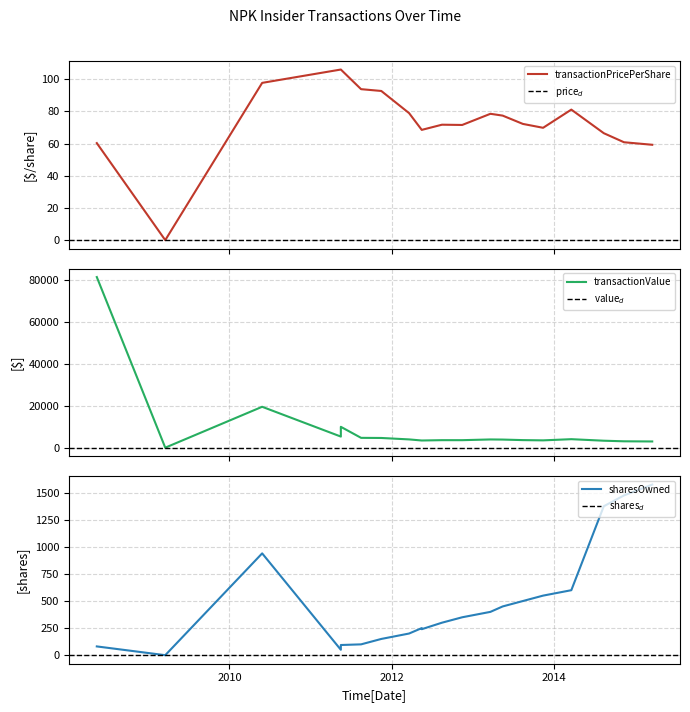

Reading left to right, transcribe all the data shown in this chart.

transactionPricePerShare: 60.3	0.0	97.7	106.0	106.0	93.8	92.7	78.9	68.5	68.5	71.7	71.6	78.5	77.4	72.2	69.8	81.1	66.5	60.8	59.2
transactionValue: 81549.0	0.0	19542.0	5300.0	9964.0	4690.0	4634.0	3946.0	3425.0	3425.0	3586.0	3578.0	3925.0	3869.0	3611.0	3490.0	4055.0	3323.0	3041.0	2963.0
sharesOwnedFollowingTransaction: 81.0	0.0	940.0	50.0	94.0	100.0	150.0	200.0	250.0	240.0	300.0	350.0	400.0	450.0	500.0	550.0	600.0	1375.0	1475.0	1575.0